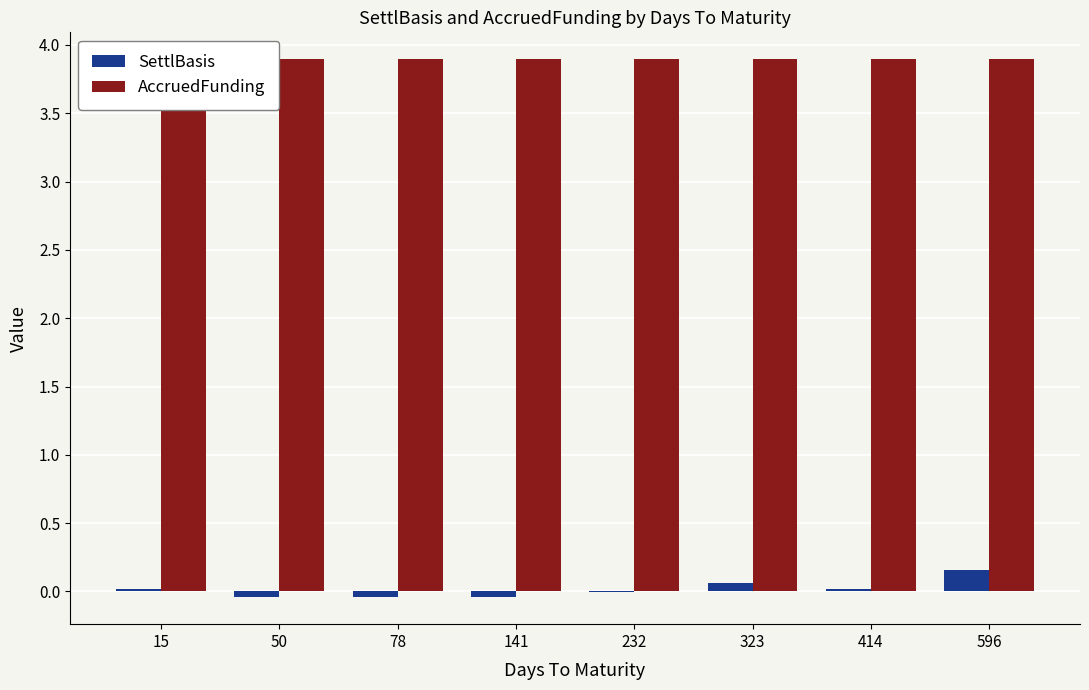

Count the number of categories in the chart.

8